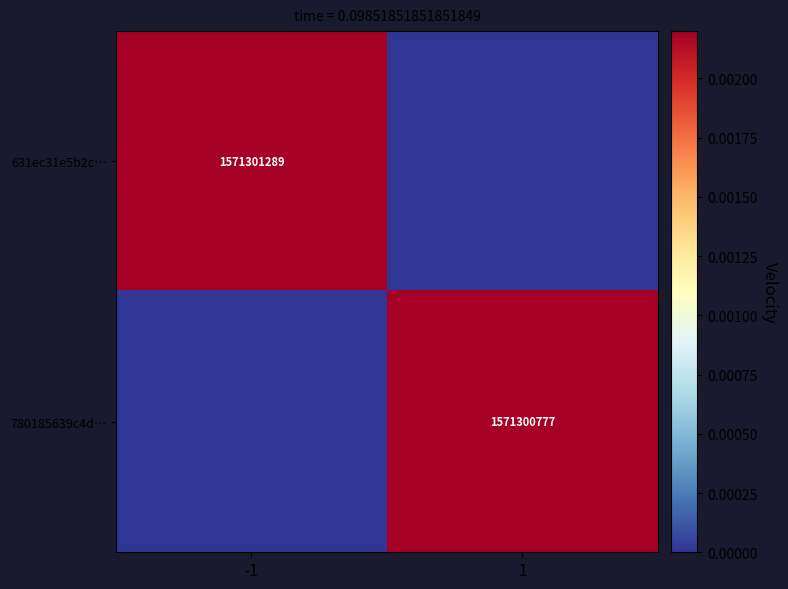

At how many categories does at least one series exceed 0?

2